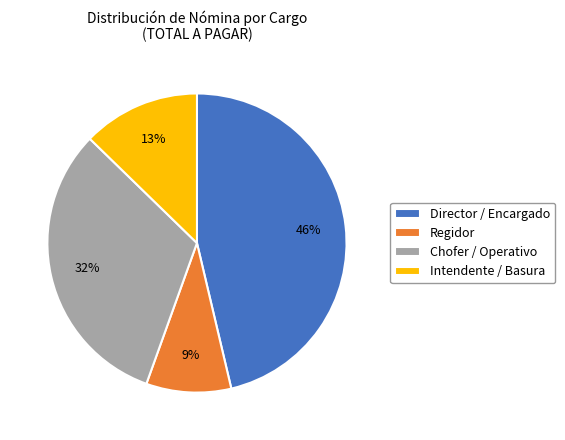

Count the number of slices in the pie.

4